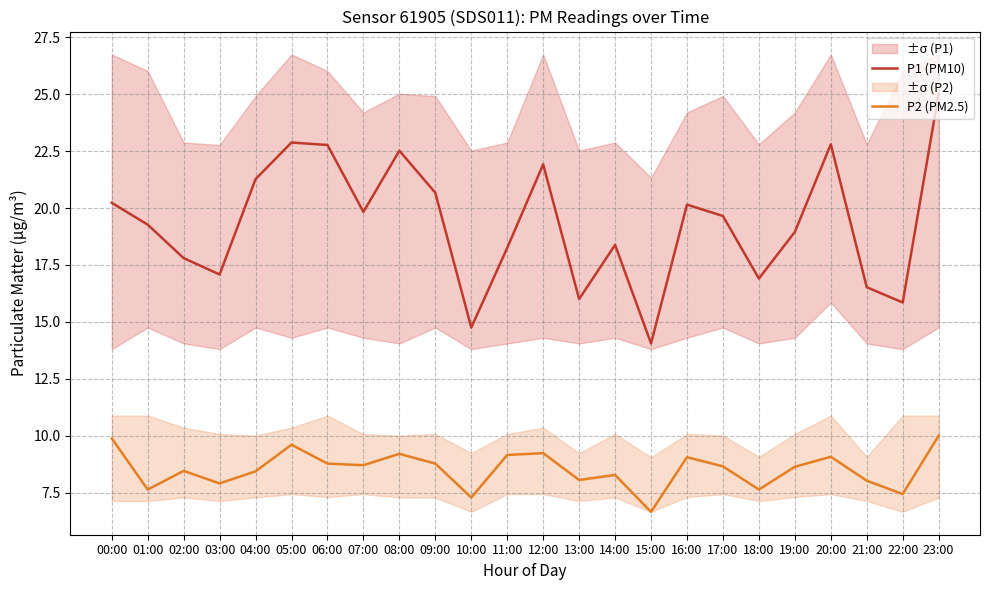

The P2 (PM2.5) series shows 13.6 at 11:00. True or false?

False